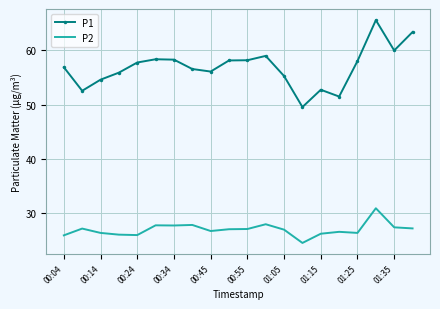

Which series has the largest total across all categories?

P1